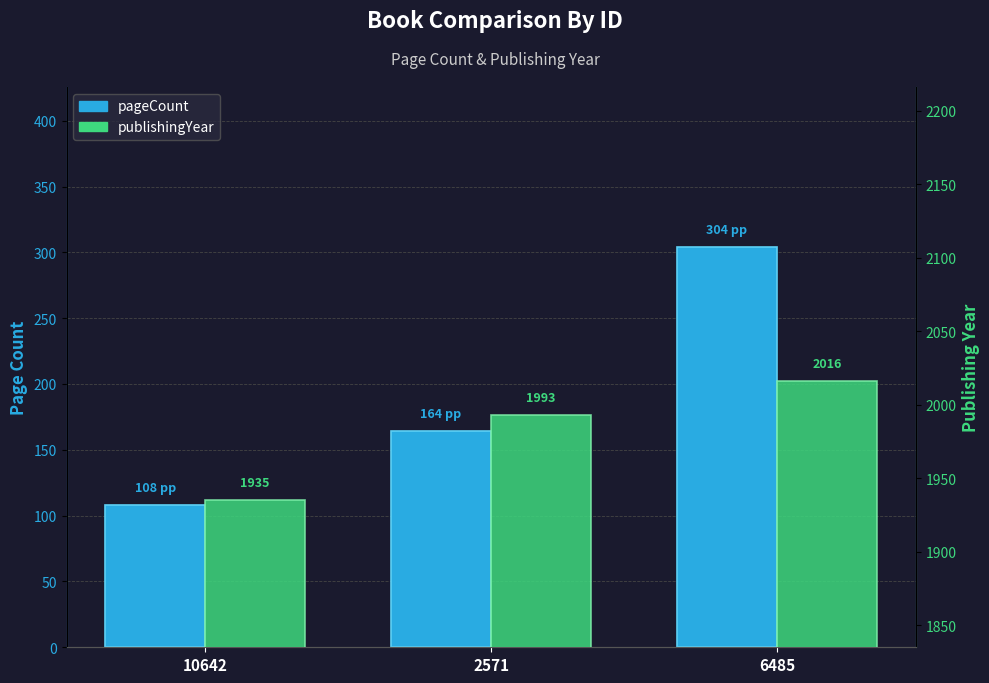

What is the difference between the maximum and minimum values in the publishingYear series?

81